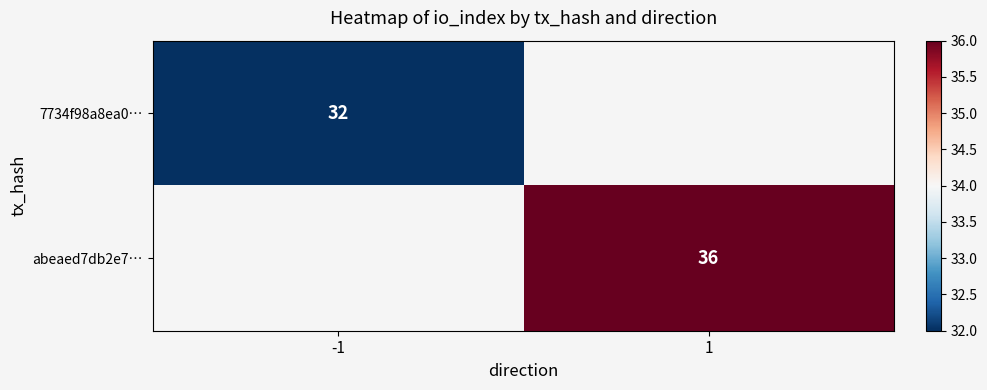

True or false: abeaed7db2e7… has a value of 36 at 1.

True